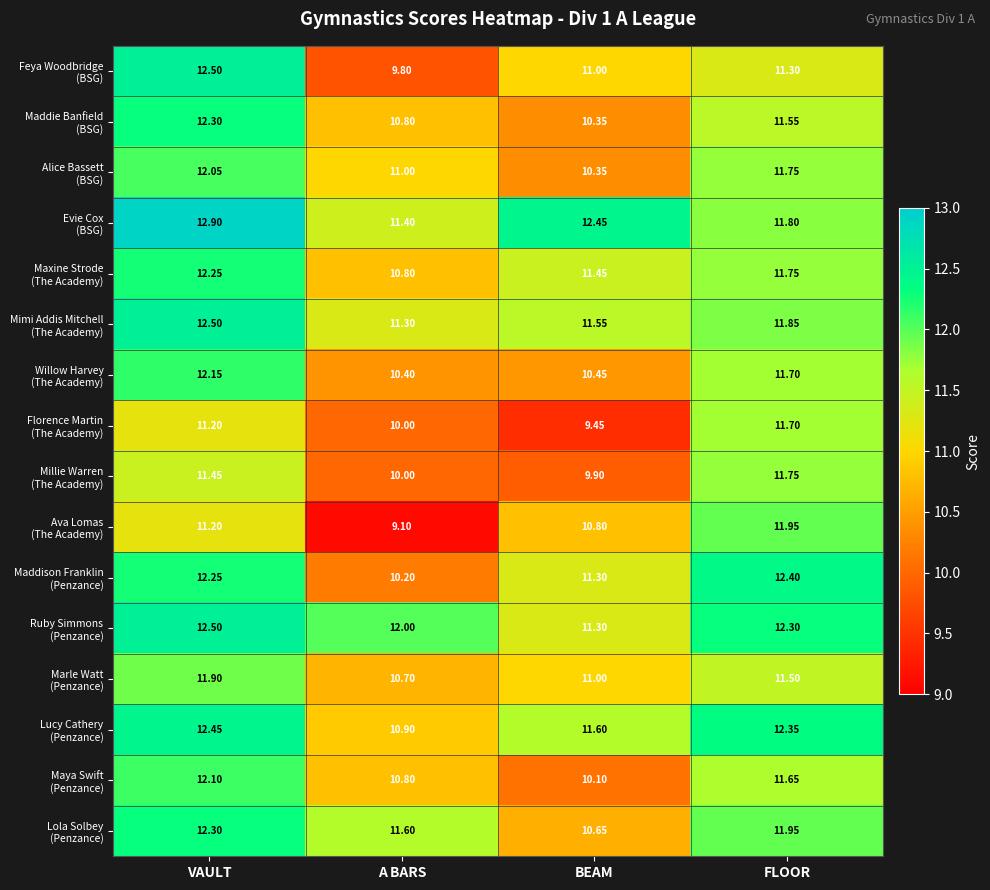

Which label corresponds to the largest value in the chart?

VAULT